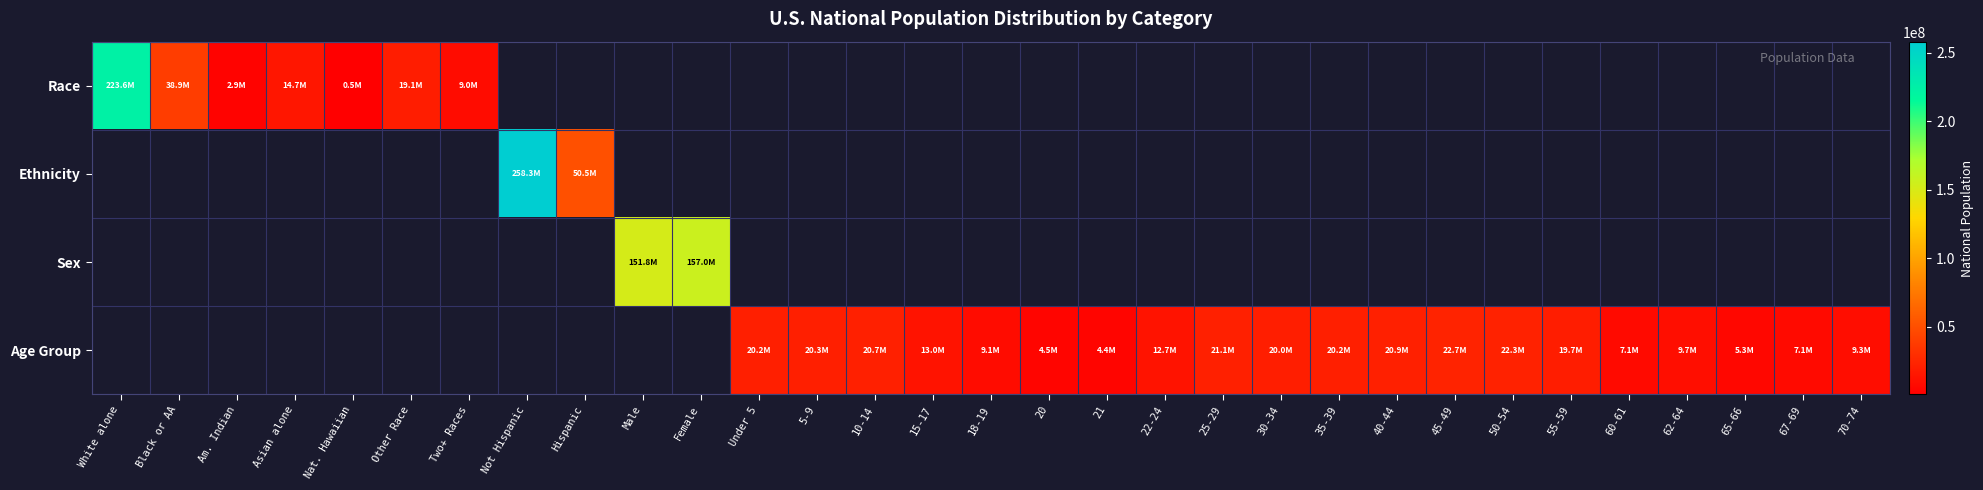

True or false: Race has a value of 14674252.0 at Asian alone.

True